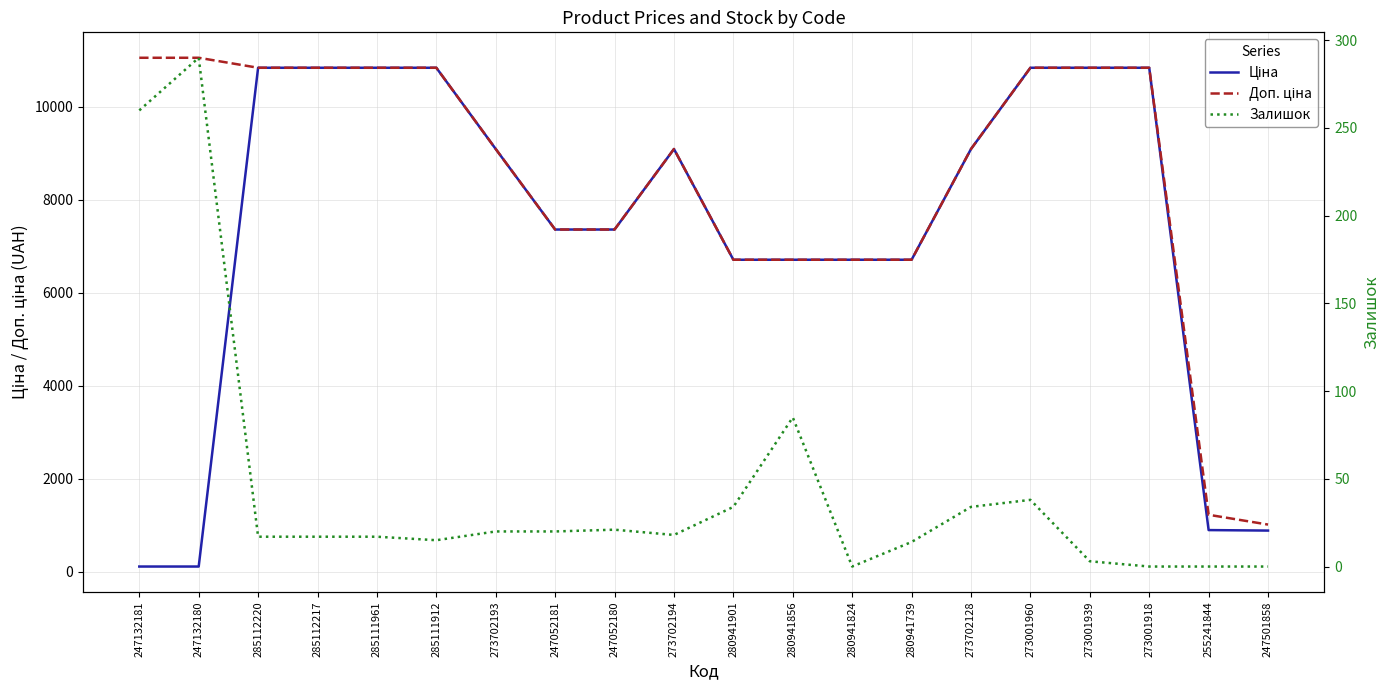

What is the difference between the Залишок values at 280941739 and 247052181?

6.0